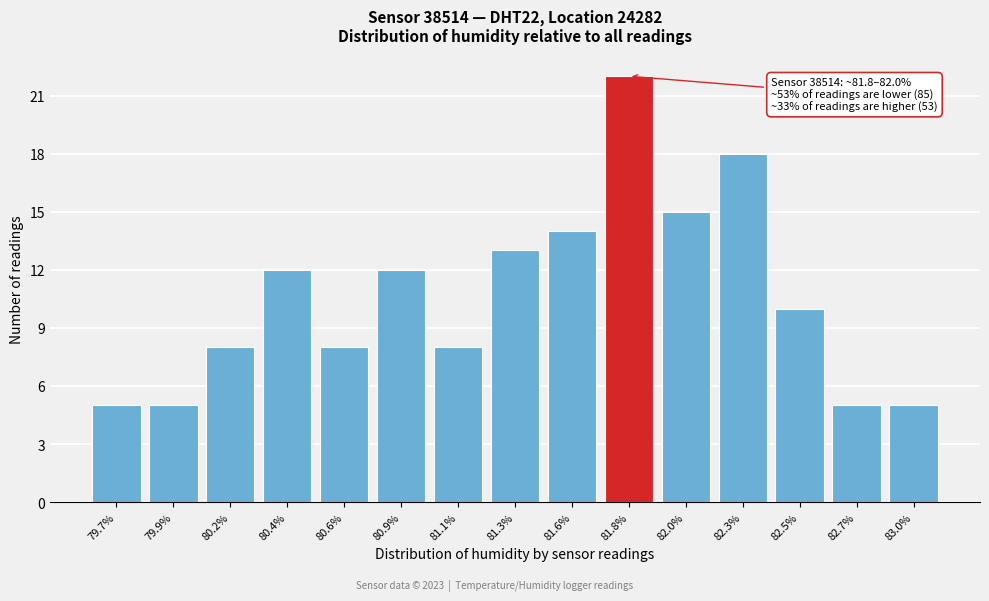

Reading left to right, transcribe all the data shown in this chart.

79.7%=5	79.9%=5	80.2%=8	80.4%=12	80.6%=8	80.9%=12	81.1%=8	81.3%=13	81.6%=14	81.8%=22	82.0%=15	82.3%=18	82.5%=10	82.7%=5	83.0%=5